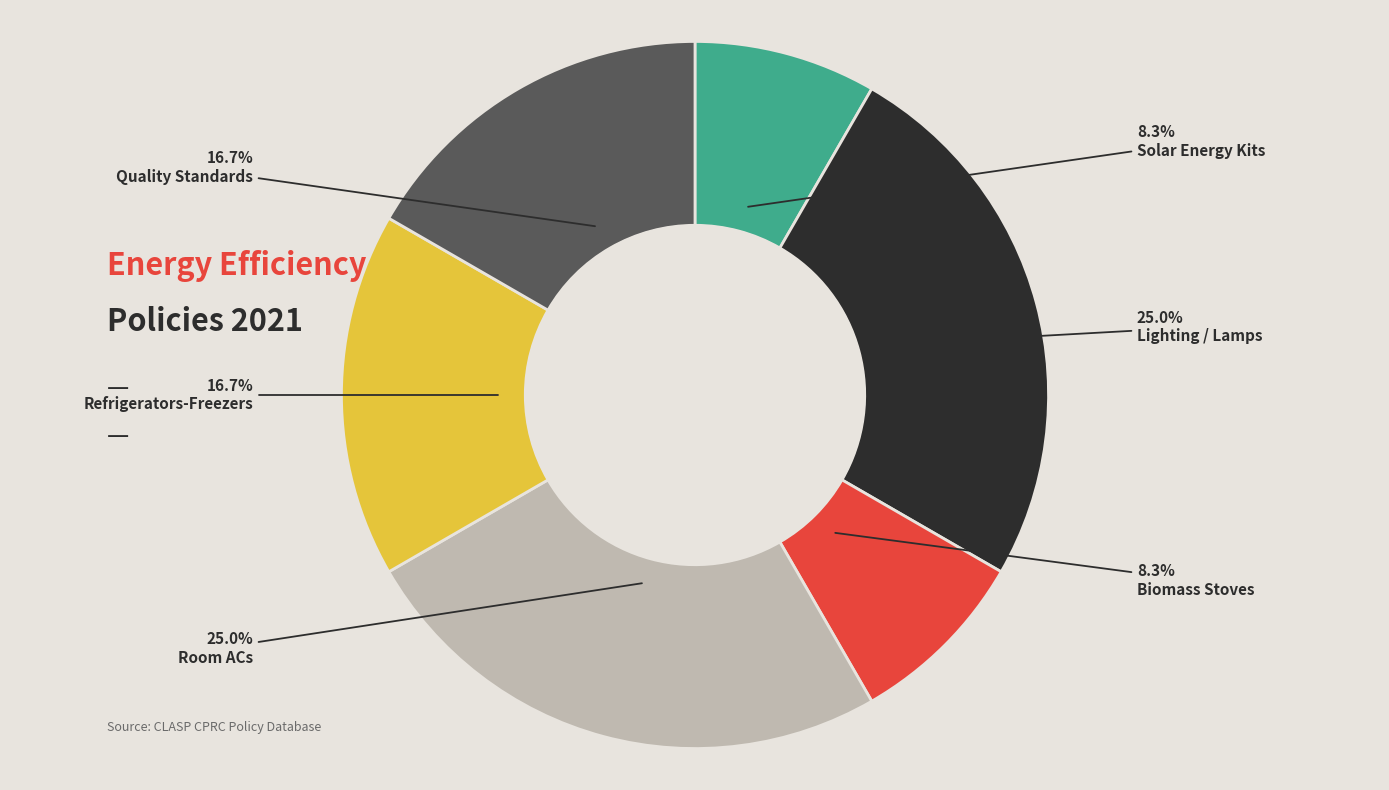

Is there any slice that represents more than half of the pie?

No